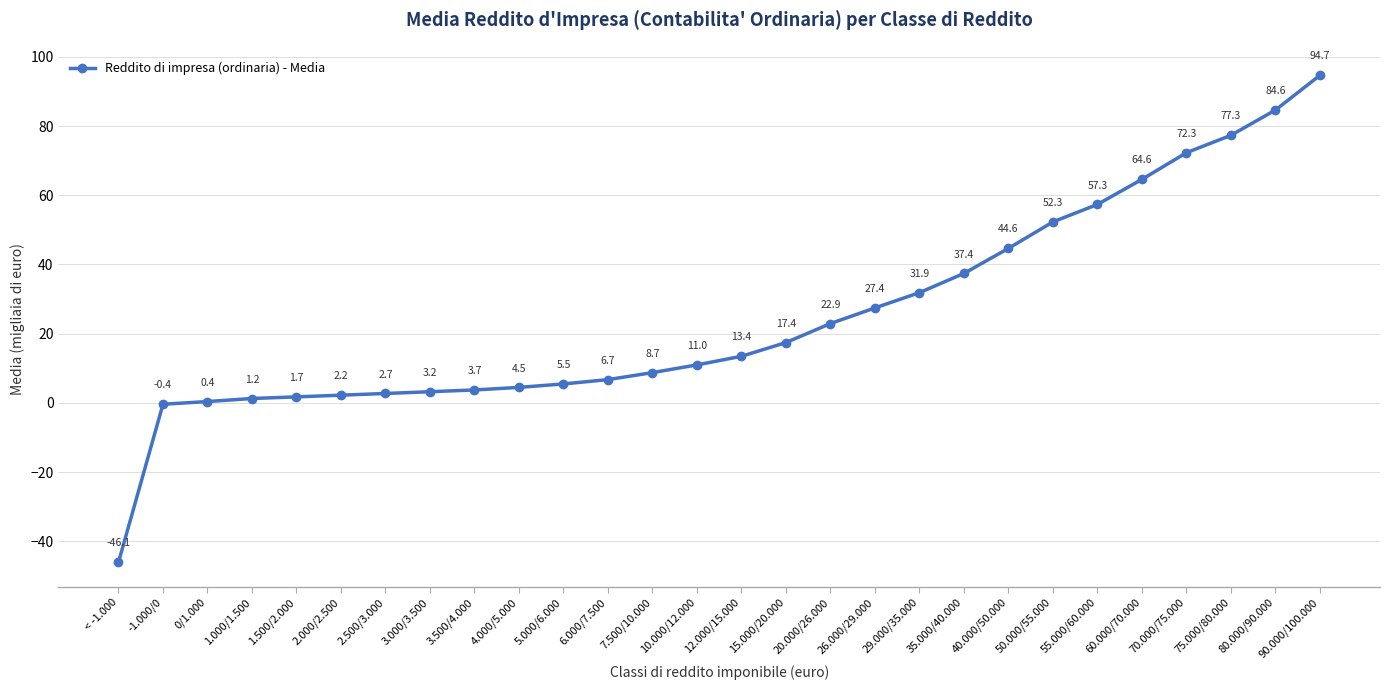

Rank the categories by value from highest to lowest.

90.000/100.000, 80.000/90.000, 75.000/80.000, 70.000/75.000, 60.000/70.000, 55.000/60.000, 50.000/55.000, 40.000/50.000, 35.000/40.000, 29.000/35.000, 26.000/29.000, 20.000/26.000, 15.000/20.000, 12.000/15.000, 10.000/12.000, 7.500/10.000, 6.000/7.500, 5.000/6.000, 4.000/5.000, 3.500/4.000, 3.000/3.500, 2.500/3.000, 2.000/2.500, 1.500/2.000, 1.000/1.500, 0/1.000, -1.000/0, < -1.000